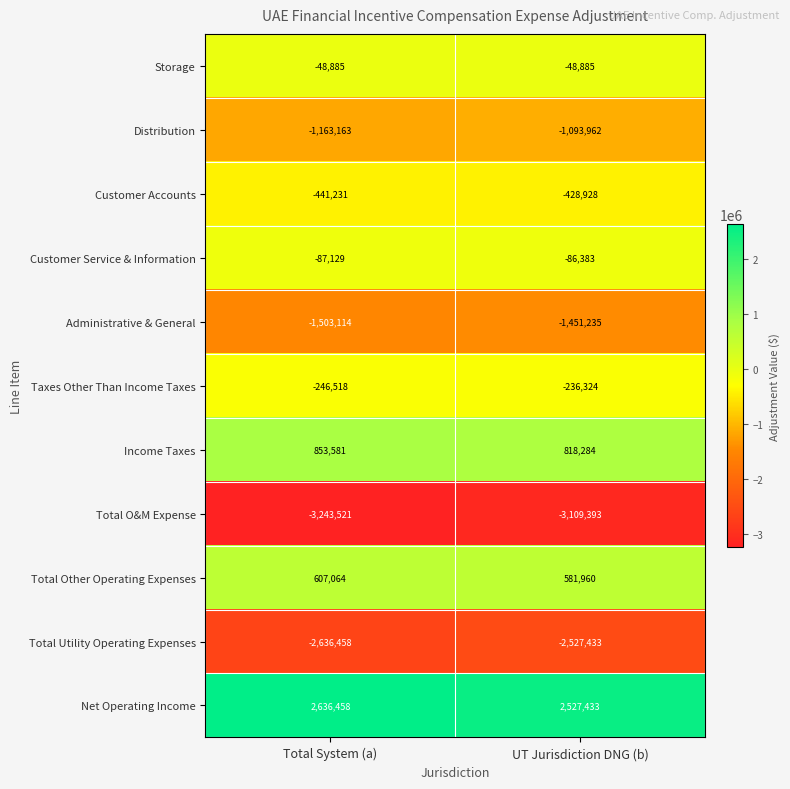

At UT Jurisdiction DNG (b), list the series in order from smallest to largest.

Total O&M Expense, Total Utility Operating Expenses, Administrative & General, Distribution, Customer Accounts, Taxes Other Than Income Taxes, Customer Service & Information, Storage, Total Other Operating Expenses, Income Taxes, Net Operating Income